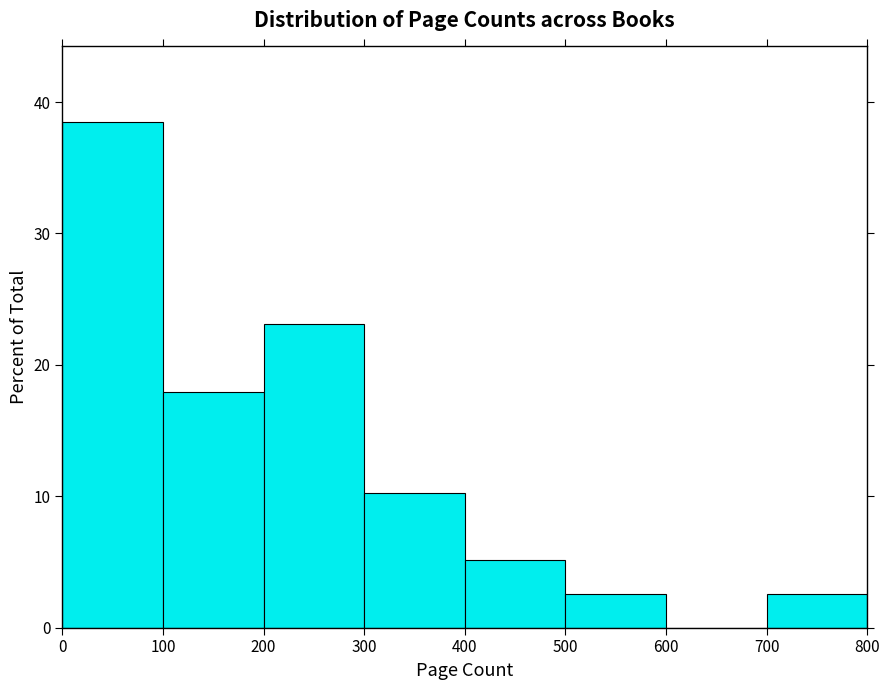

Reading left to right, transcribe this chart: for each bar, give the range it covers on the x-axis and its height. The values are not printed on the chart, so give them approximately, as read against the axis.

0 to 100: 38
100 to 200: 18
200 to 300: 23
300 to 400: 10
400 to 500: 5
500 to 600: 3
600 to 700: 0
700 to 800: 3